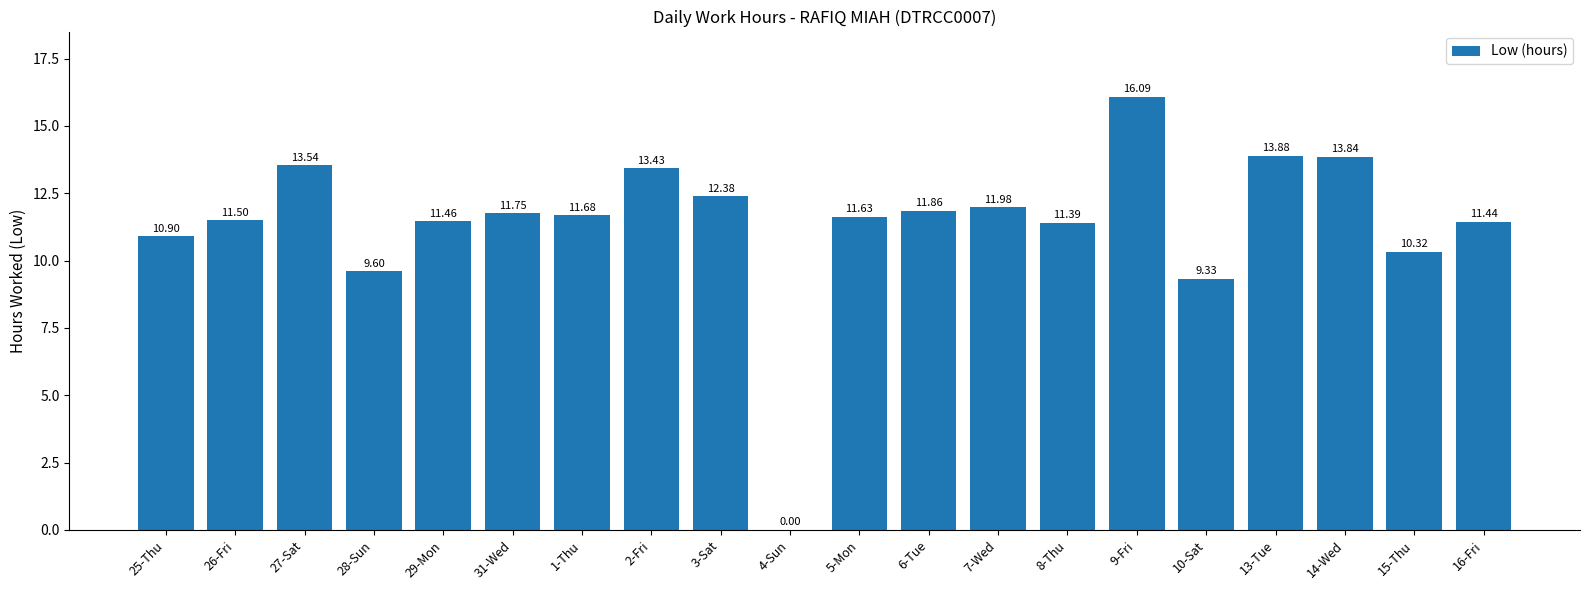

True or false: the data shows 13.5 at 27-Sat.

True